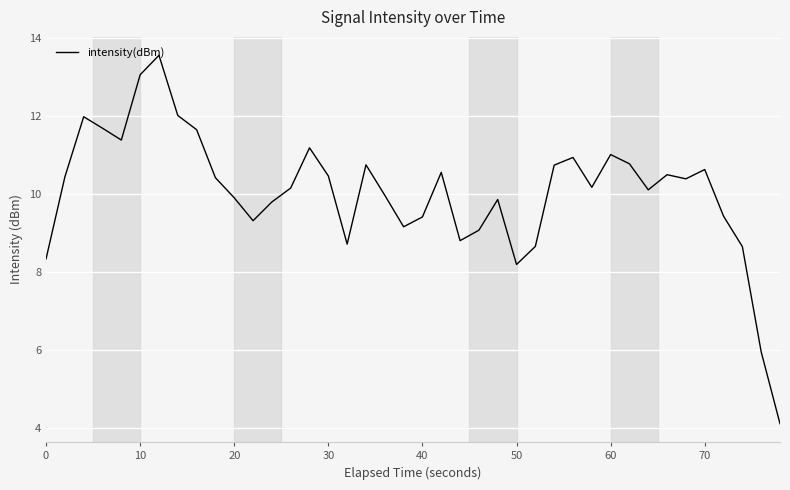

How many values are below 10?

17